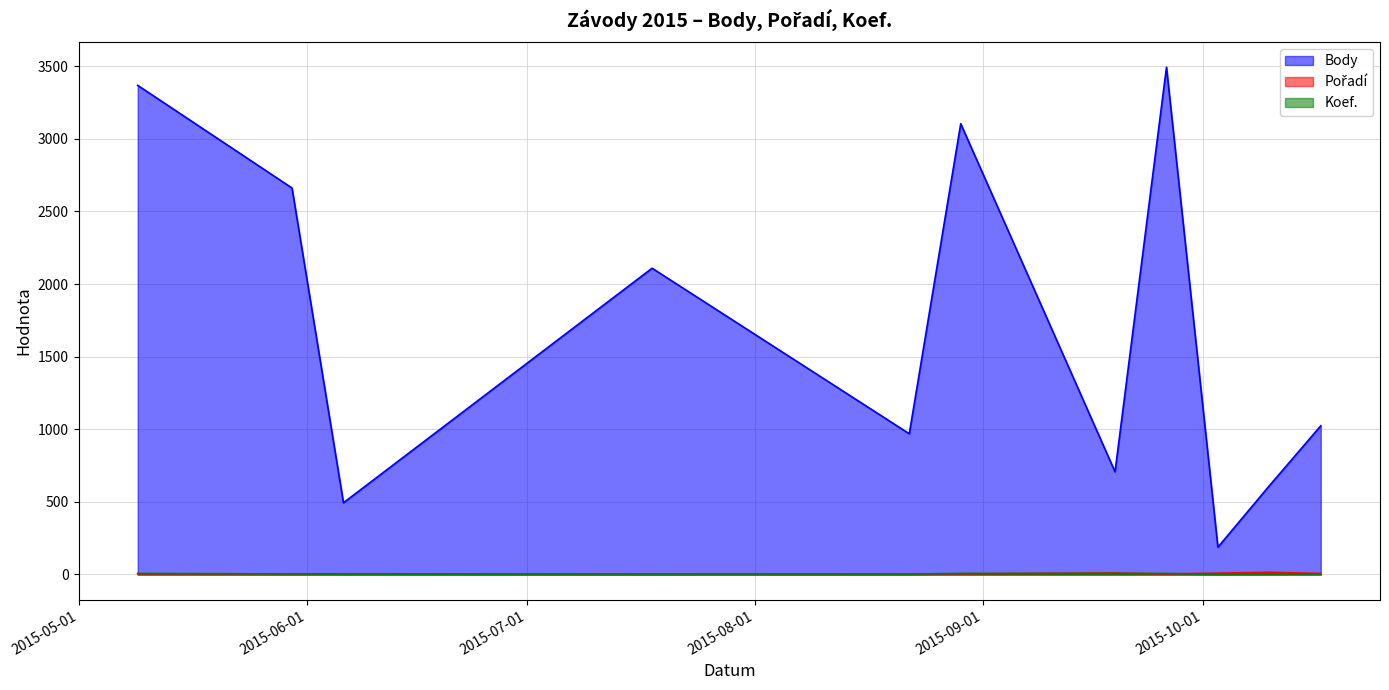

Is the value of Body at 2015-05-30 greater than the value of Koef. at 2015-07-18?

Yes